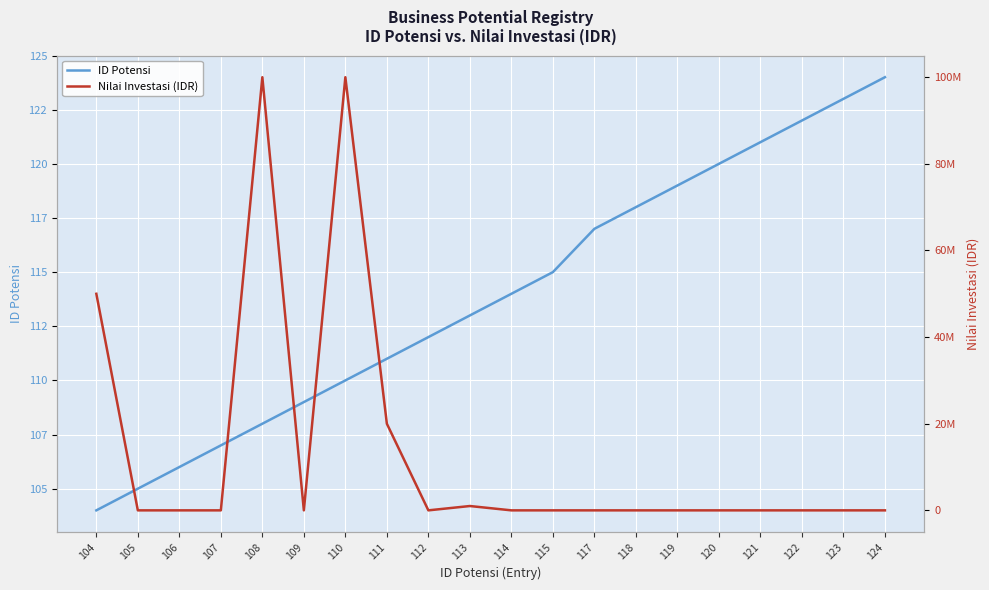

Which series changed the most between 109 and 113?

Nilai Investasi (IDR)